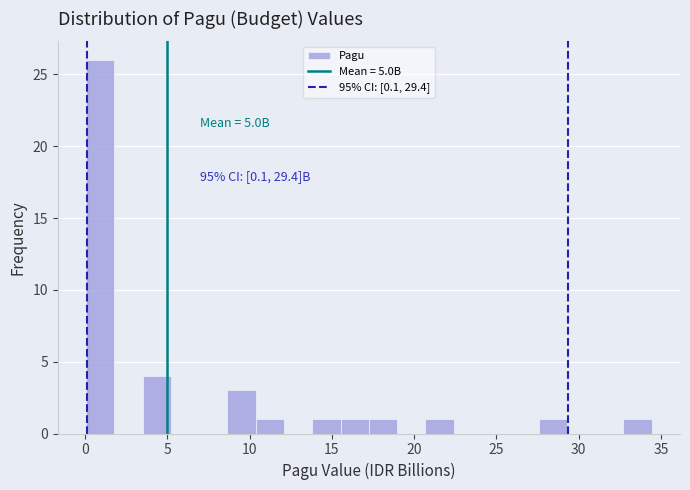

Read against the x-axis, roughly where is the centre of the tallest bar?

1.0